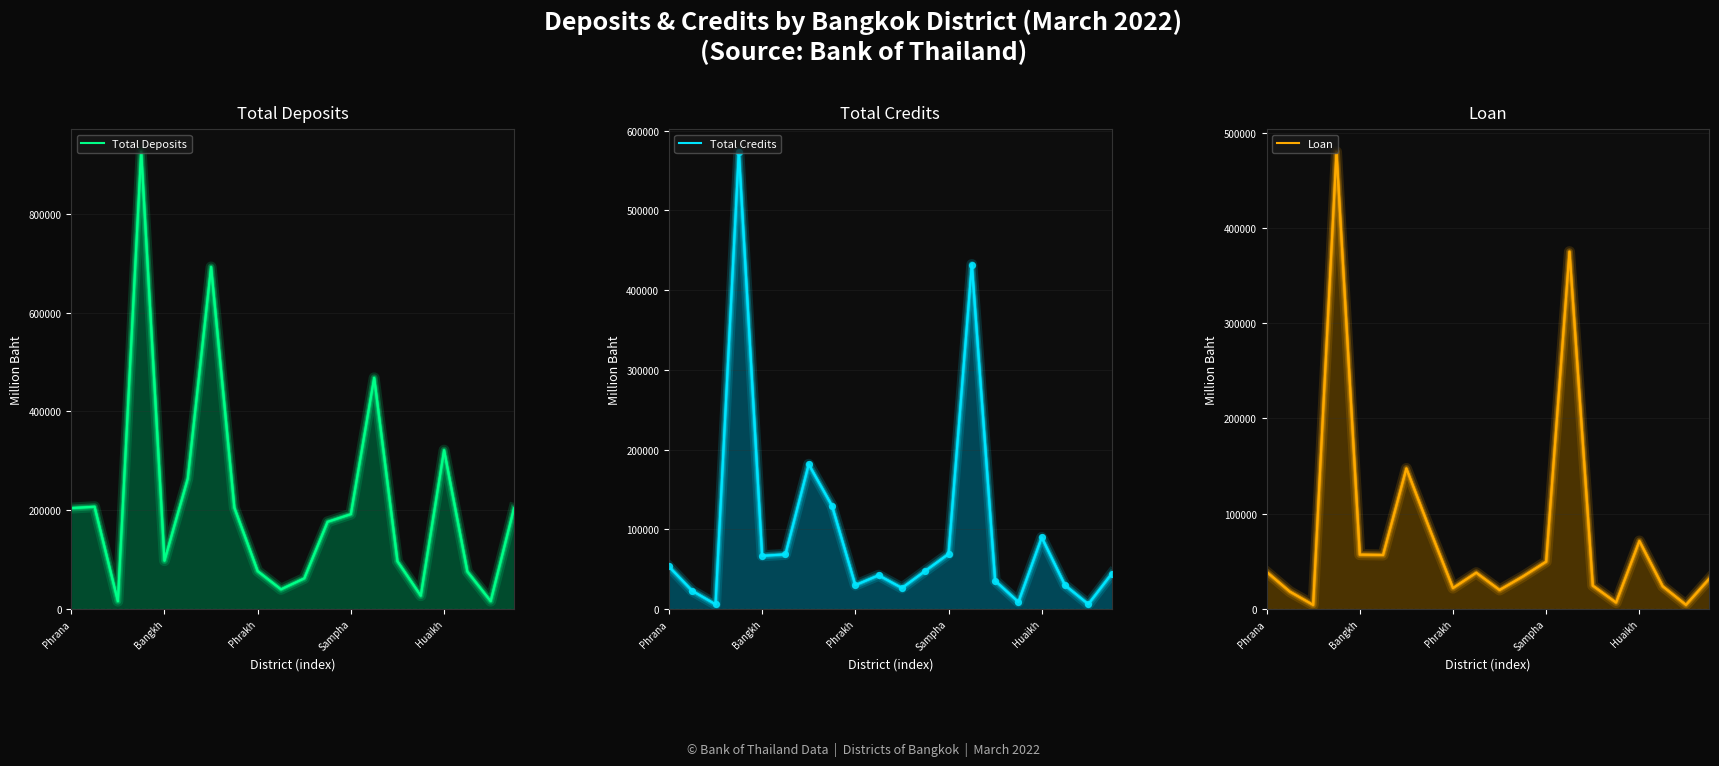

Which series reaches the minimum Y coordinate?

Loan